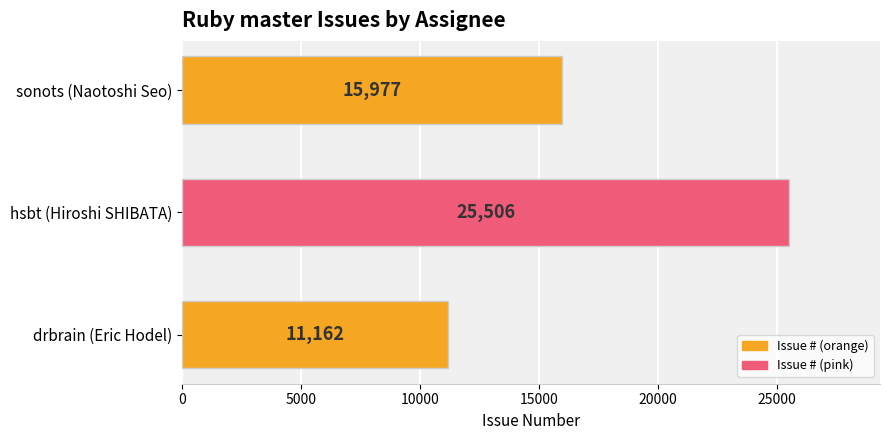

The value at sonots (Naotoshi Seo) is 24788. True or false?

False